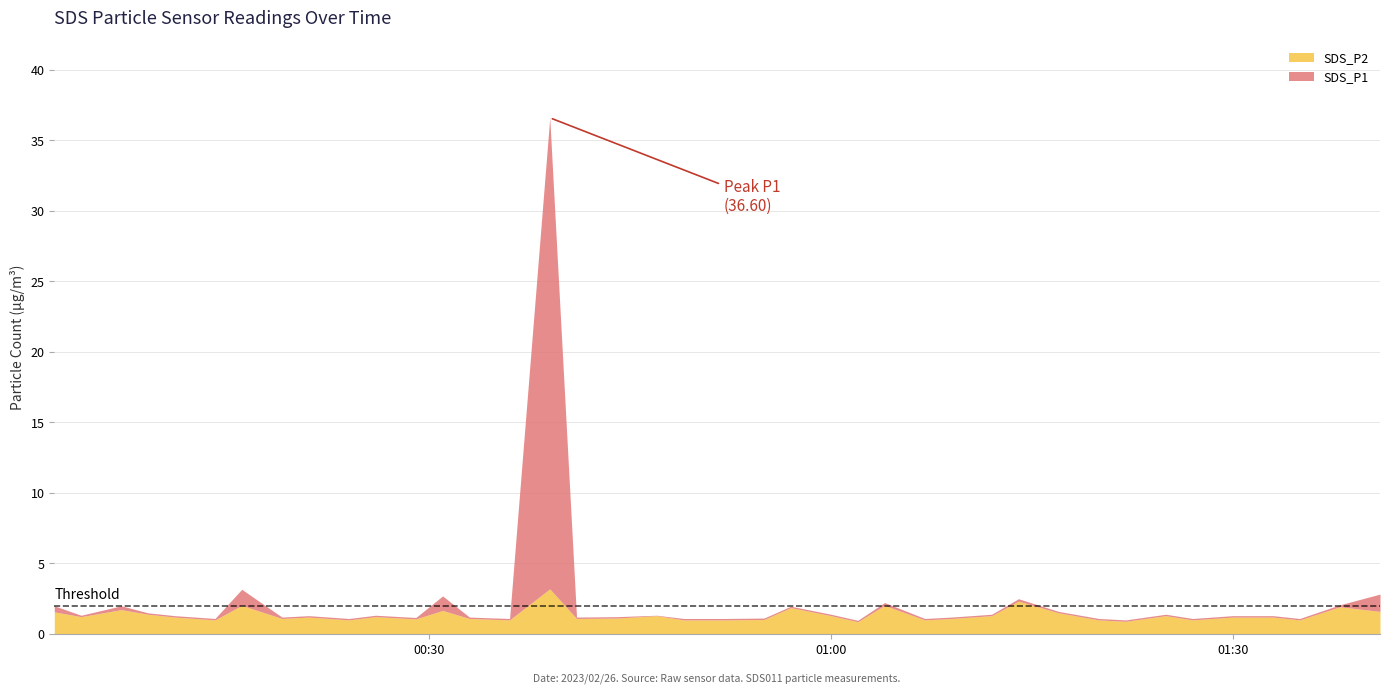

What position from the left is 2023/02/26 00:33?

14